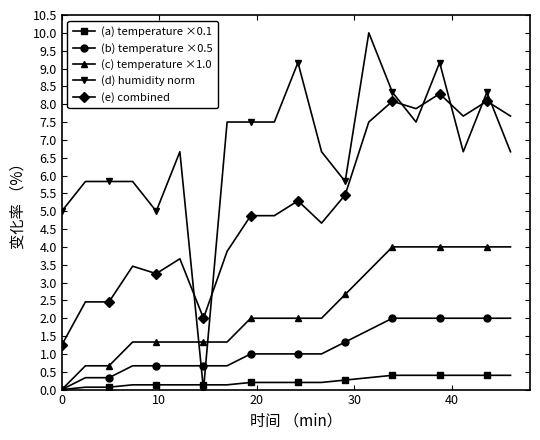

What is the maximum value for (e) combined?

8.3